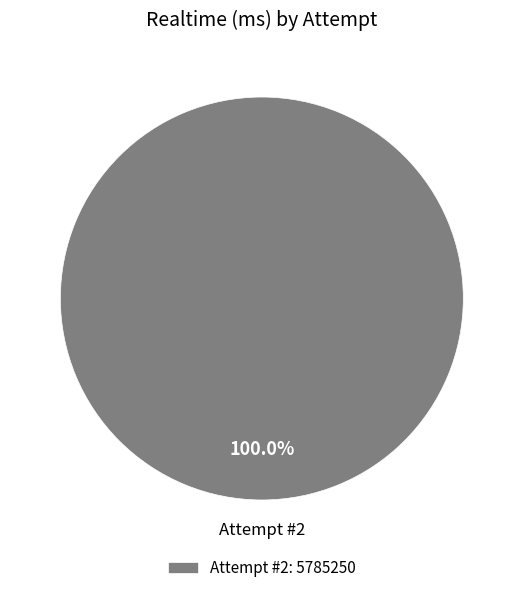

Rank the categories by value from lowest to highest.

Attempt #2: 5785250